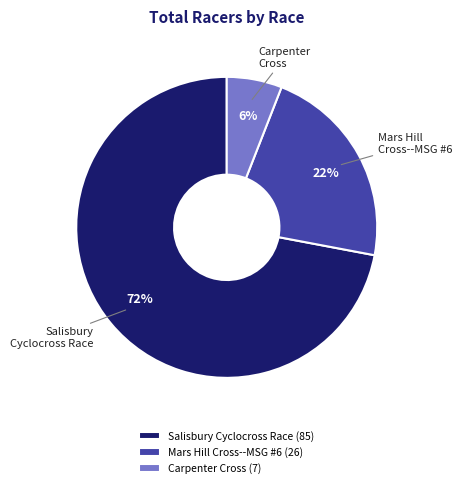

To the nearest percent, what is the difference between the Mars Hill Cross--MSG #6 and Salisbury Cyclocross Race slice percentages?

50%